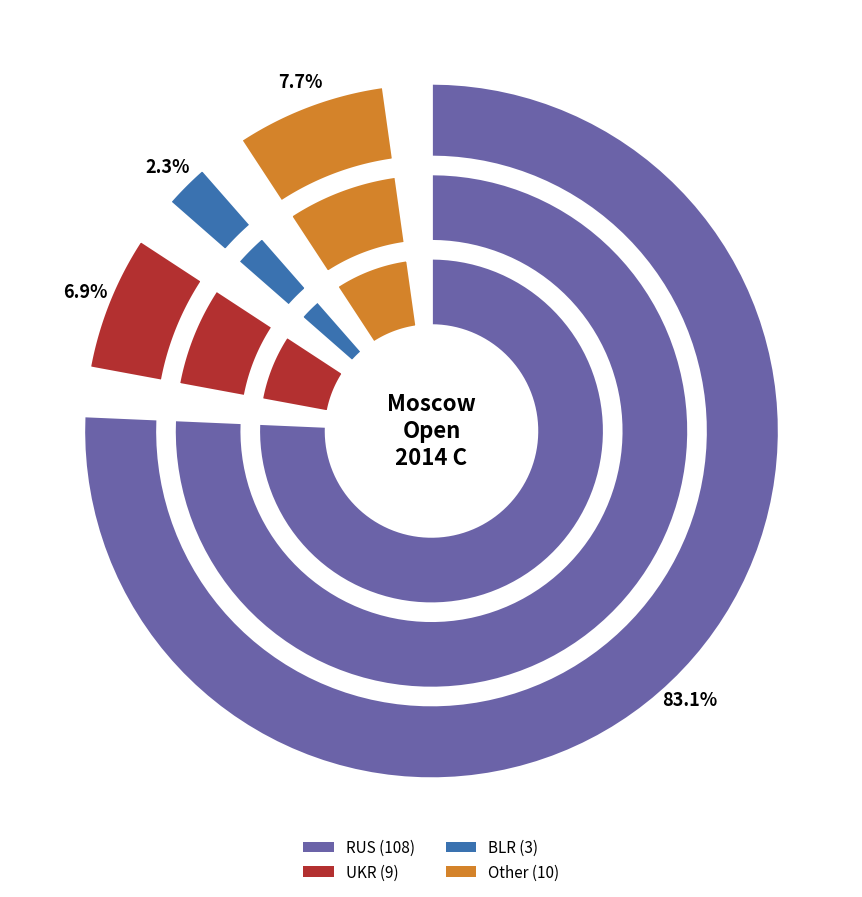

Between Other and BLR, which is larger?

Other